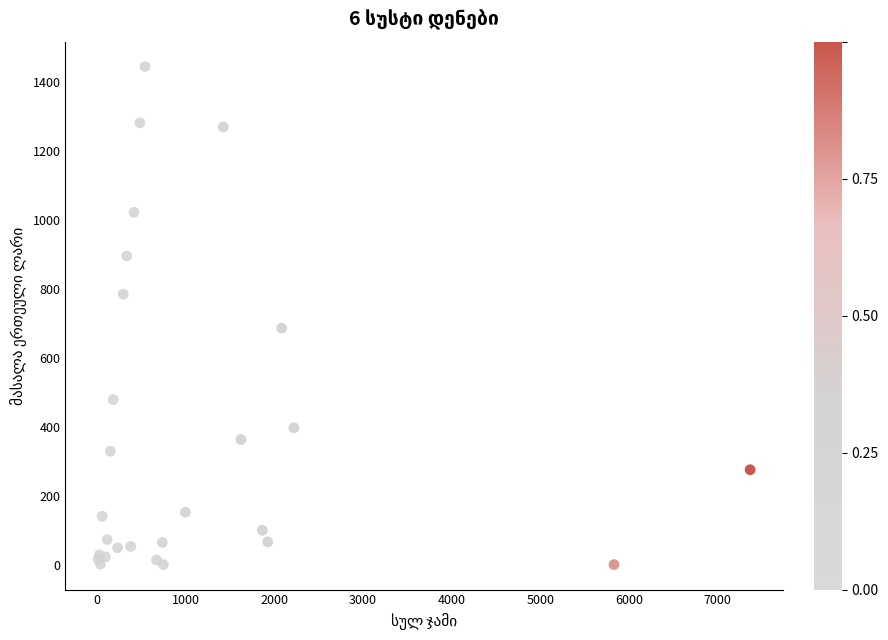

What Y value in the scatter plot is closest to 723?

686.7